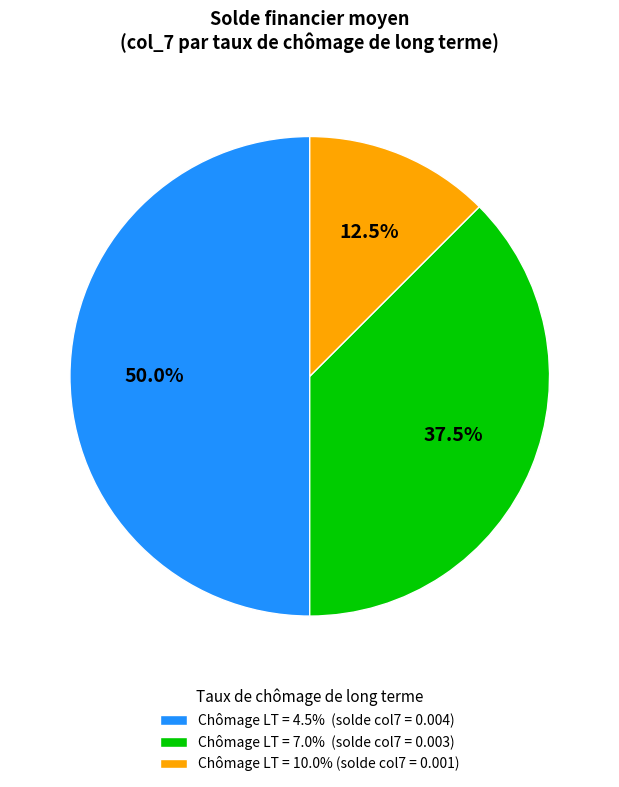

Which slice is the smallest?

Chômage LT = 10.0% (solde col7 = 0.001)